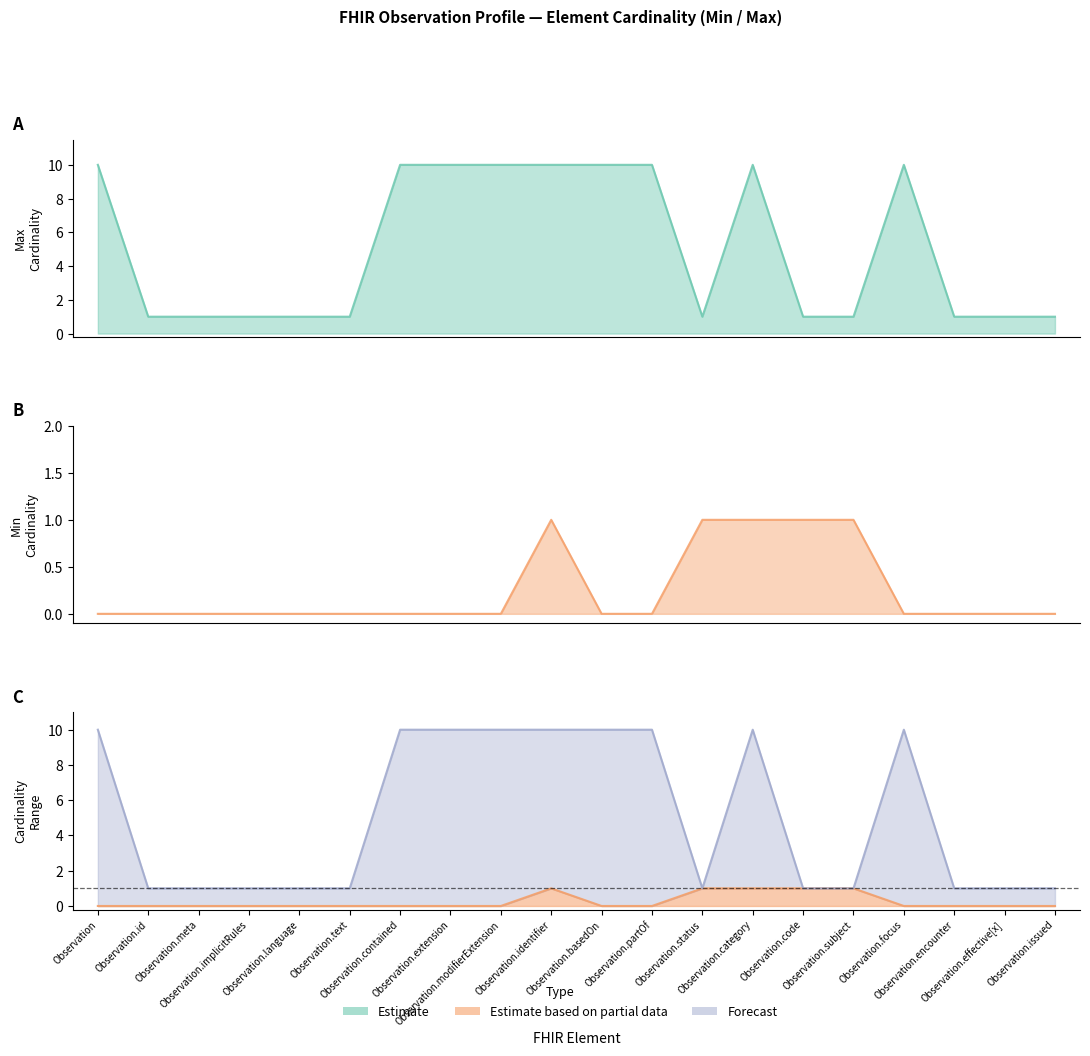

What is the lowest value of the Max_numeric series?

1